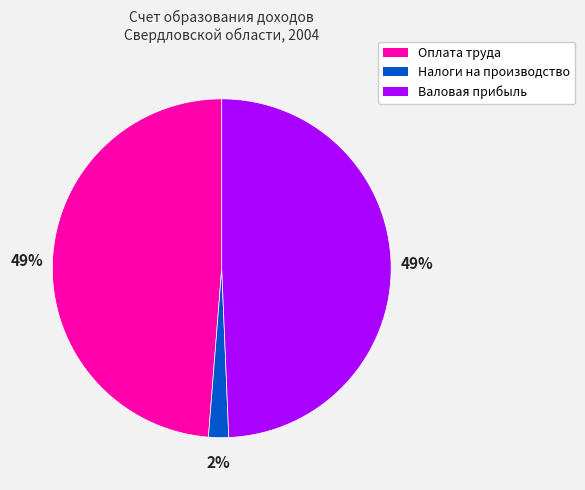

Count the number of slices in the pie.

3